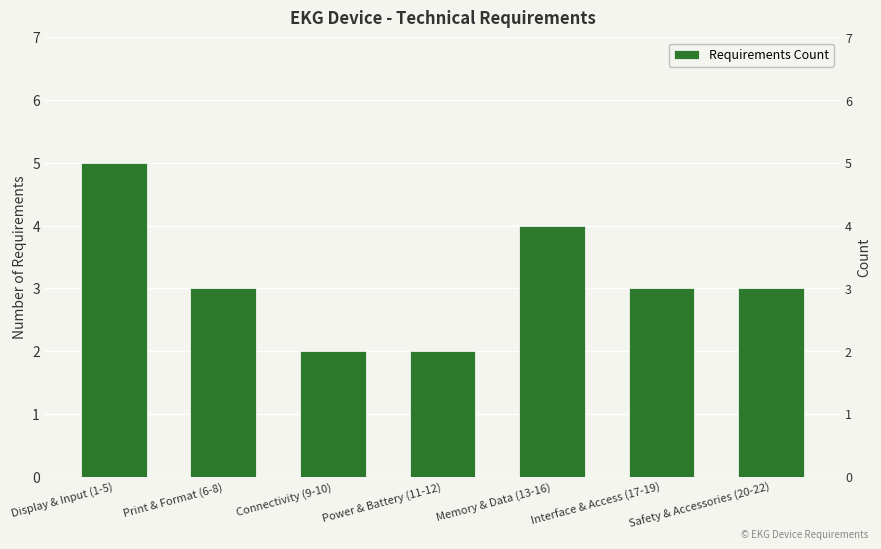

Reading left to right, what are all the values shown in this chart?

Display & Input (1-5)=5	Print & Format (6-8)=3	Connectivity (9-10)=2	Power & Battery (11-12)=2	Memory & Data (13-16)=4	Interface & Access (17-19)=3	Safety & Accessories (20-22)=3